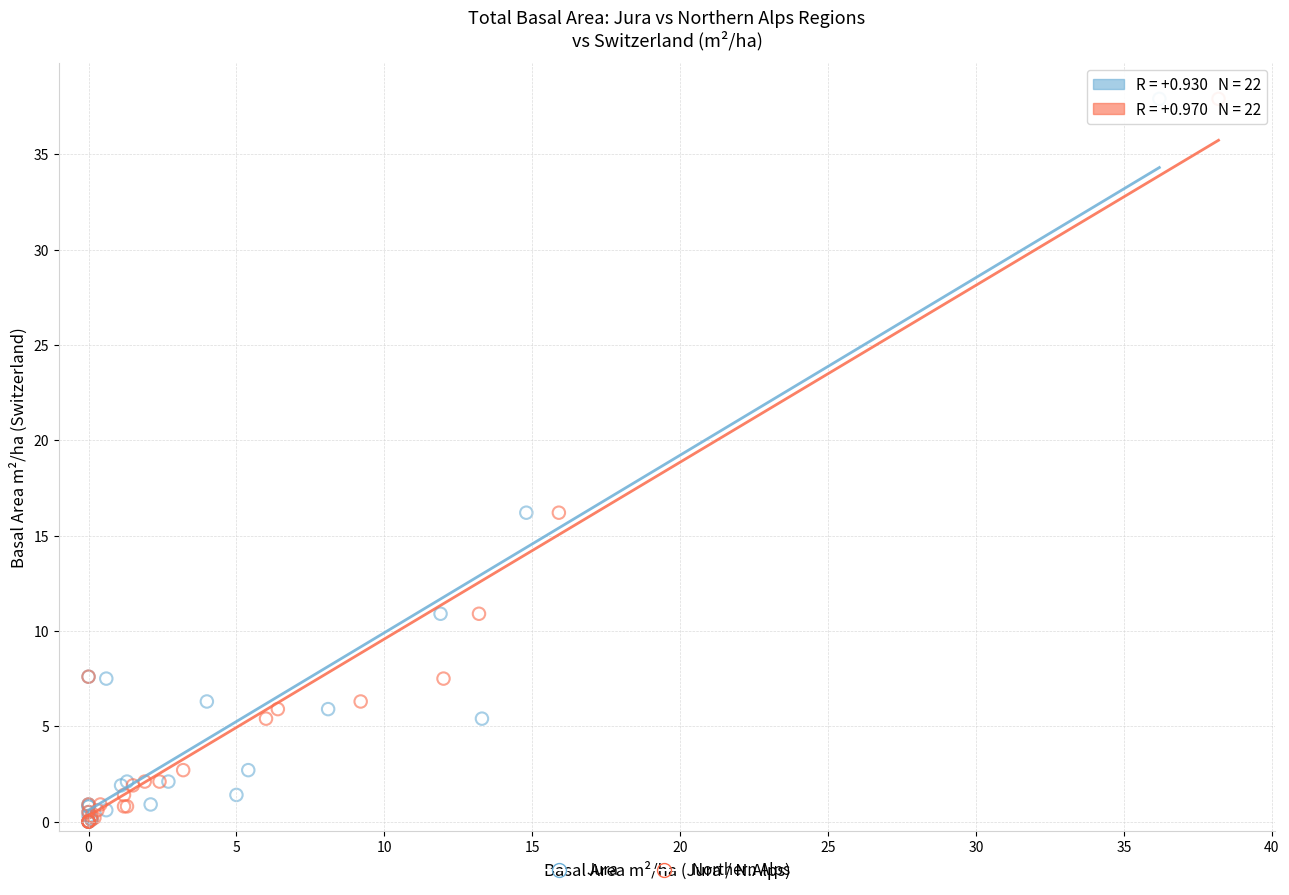

What are all the series names shown in the legend?

Jura, Northern Alps